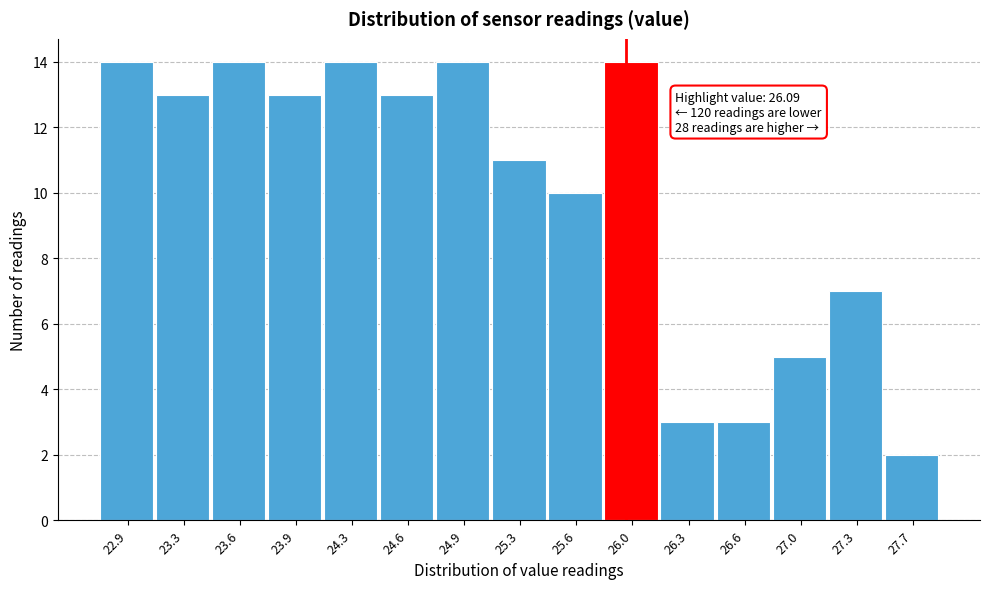

Reading left to right, transcribe all the data shown in this chart.

14	13	14	13	14	13	14	11	10	14	3	3	5	7	2